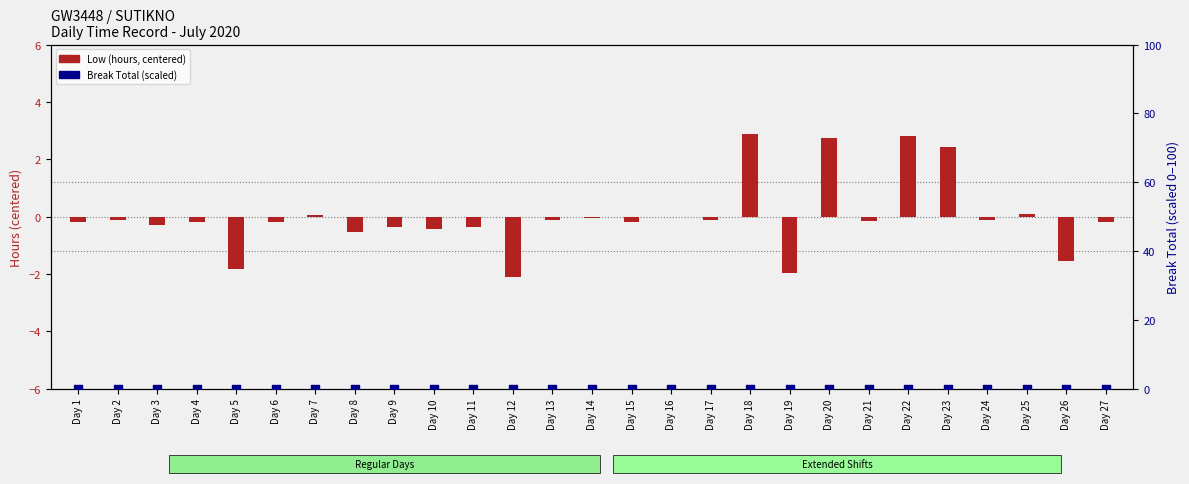

At which category is the sum across all series the highest?

Day 18